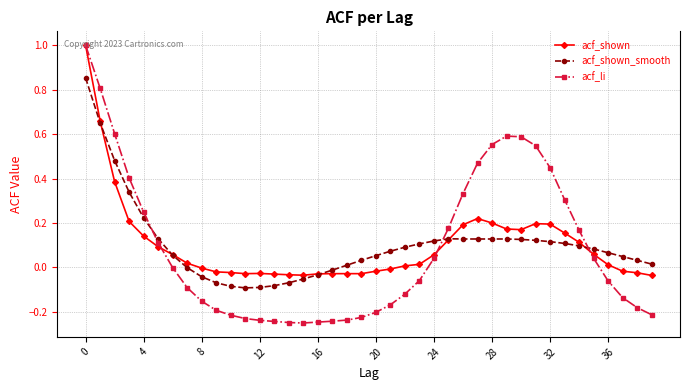

What is the greatest value displayed?

1.0